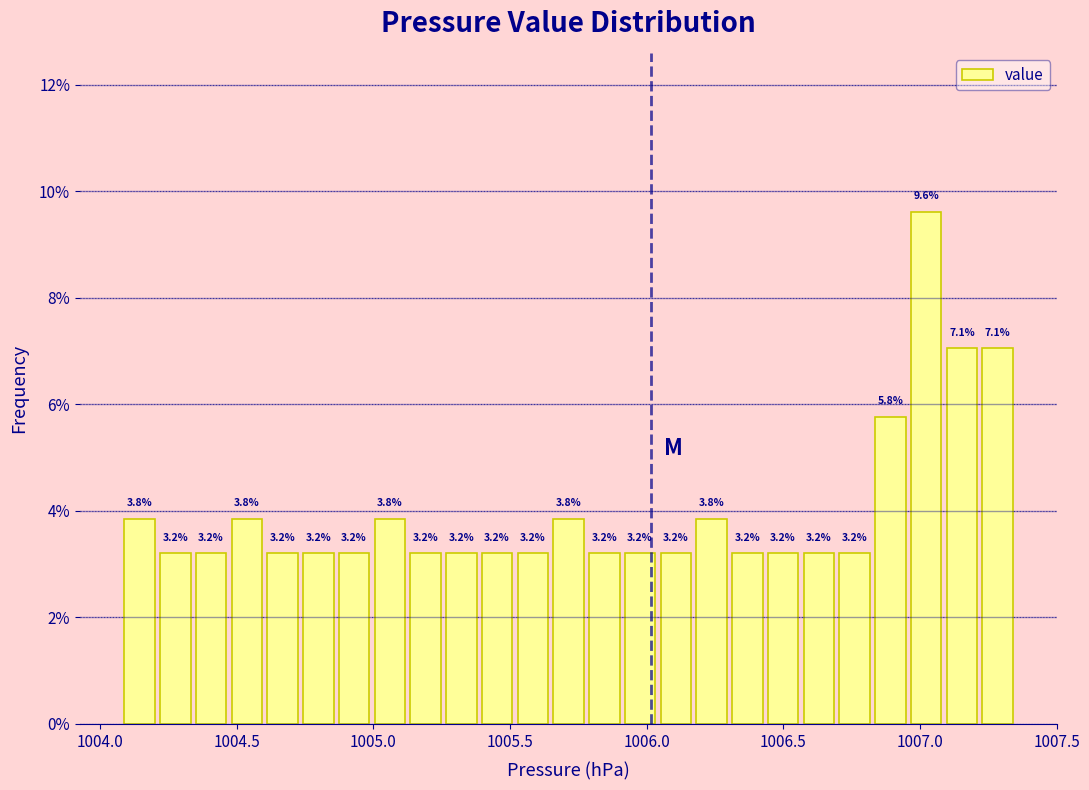

Read against the x-axis, roughly where is the centre of the tallest bar?

1007.00